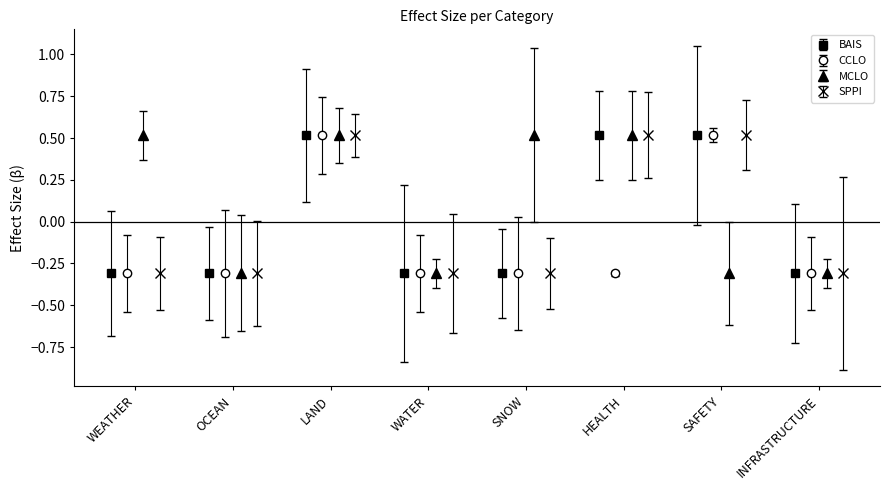

Count the SPPI values in the range 0 to 1.

3